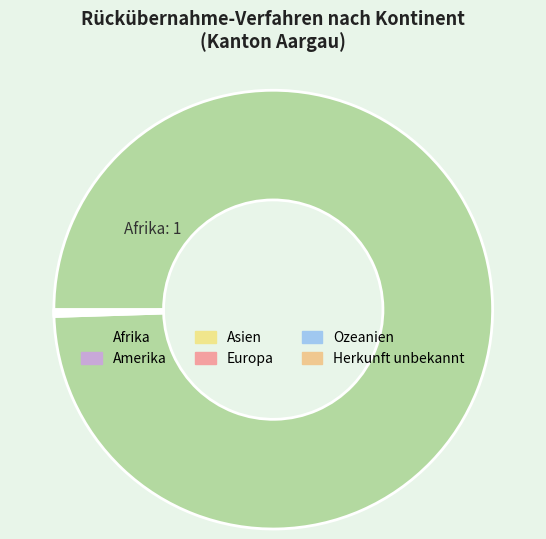

Count the number of slices in the pie.

6